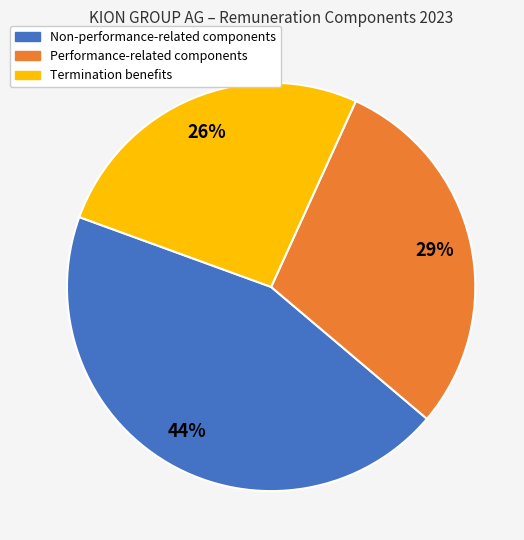

Is Non-performance-related components the majority of the pie?

No